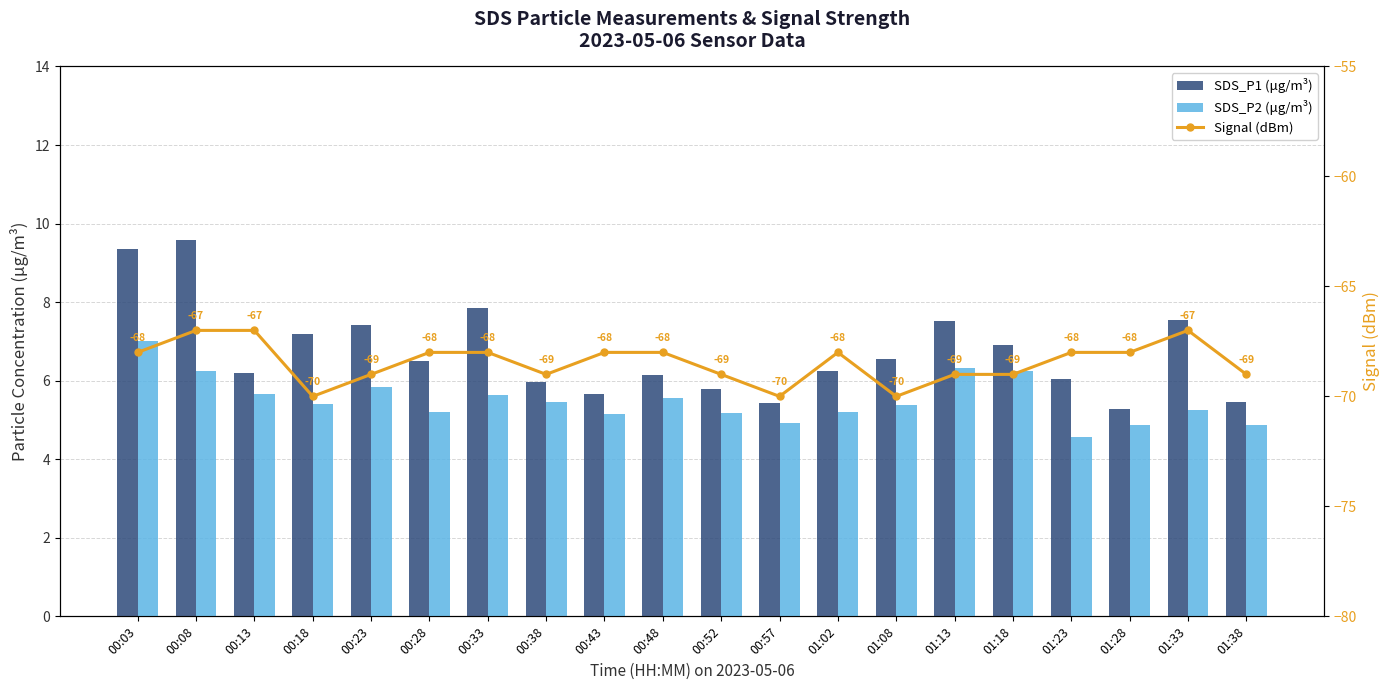

How many data points in Signal (dBm) are less than -68?

9